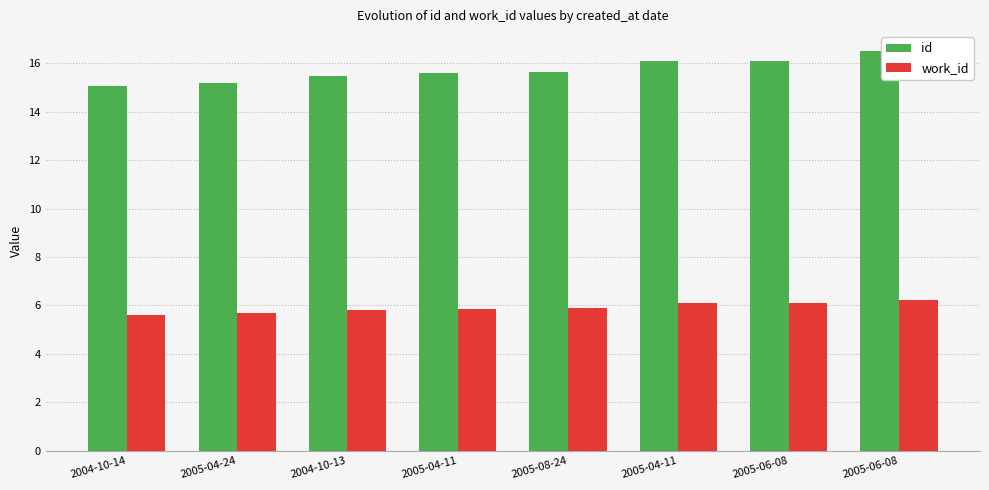

What are all the series names shown in the legend?

id, work_id